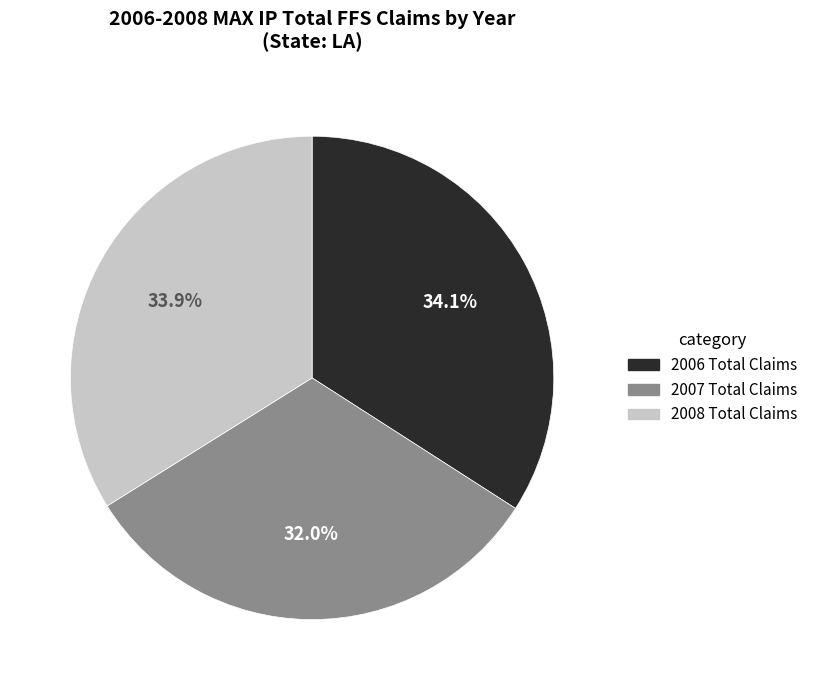

To the nearest percent, what is the average slice percentage?

33%